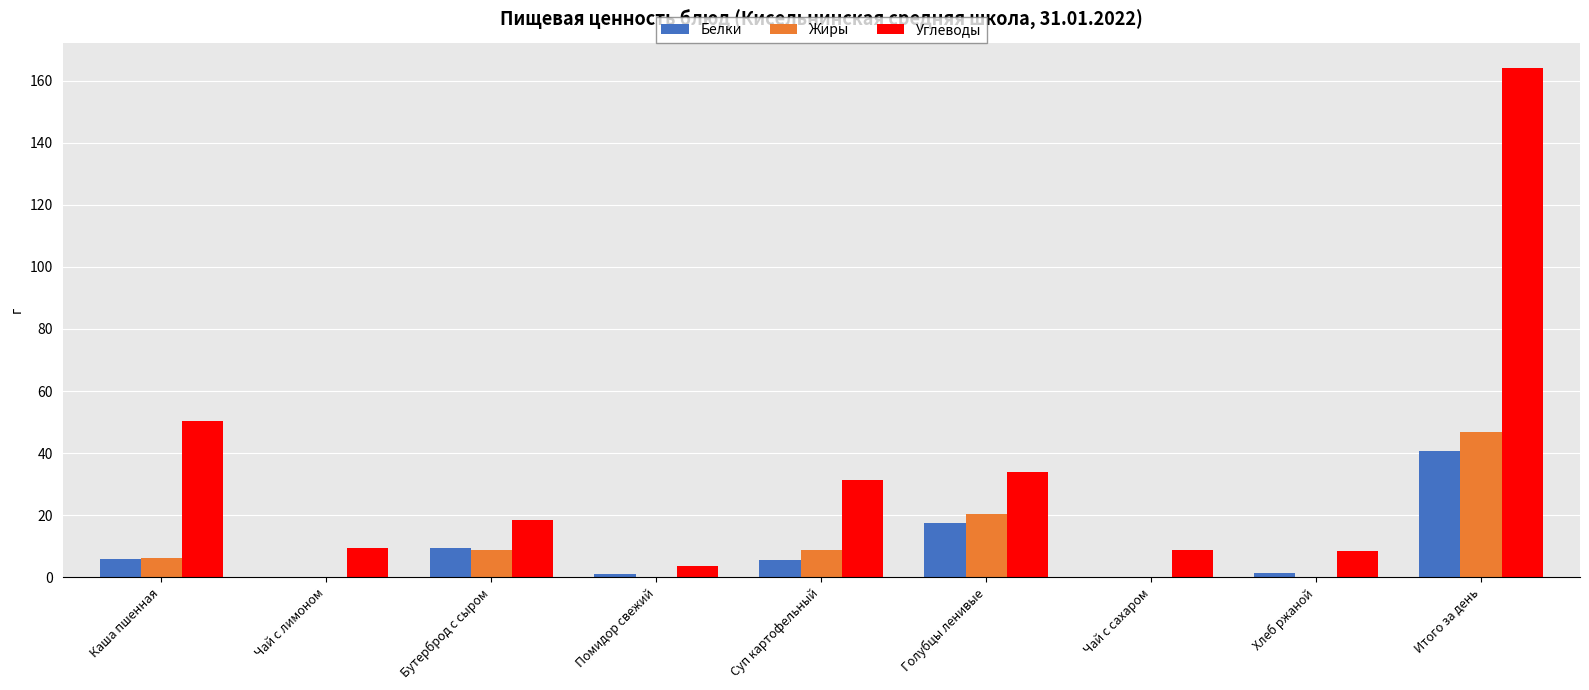

Which series has the largest total across all categories?

Углеводы